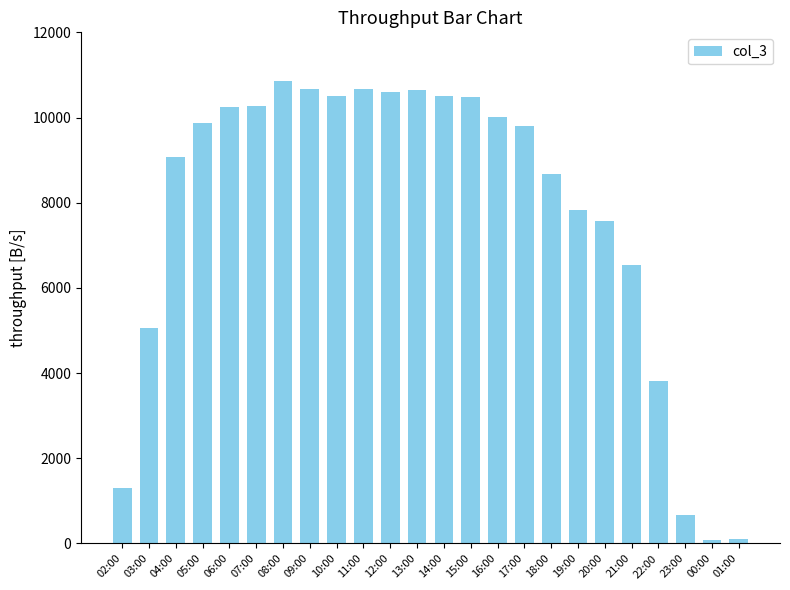

What is the change in value from 18:00 to 23:00?

-8011